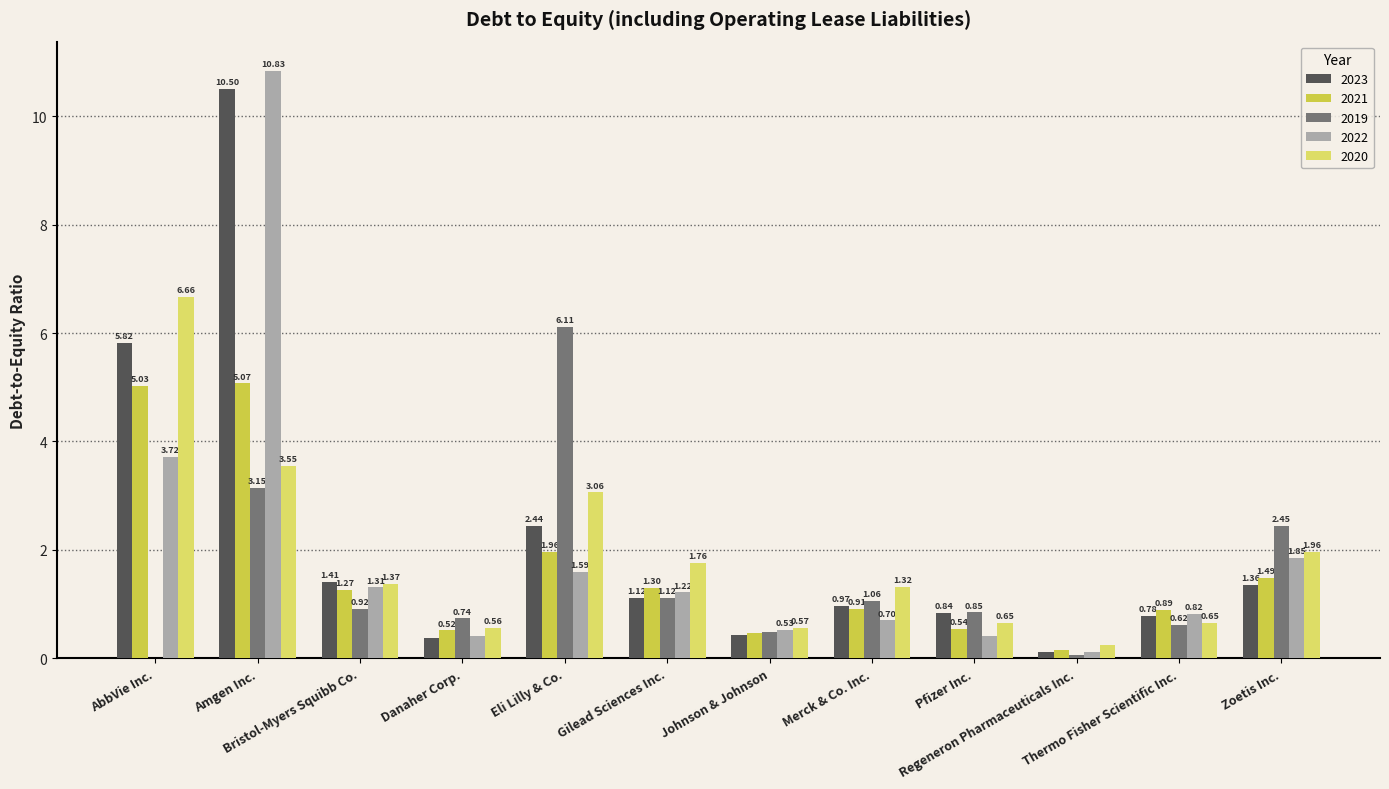

How many groups of bars are there?

12